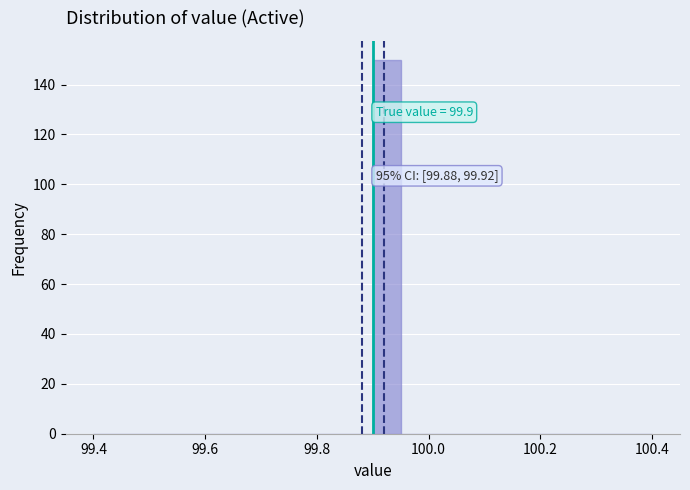

Around what value on the x-axis is the tallest bar? Give the approximate position of its centre, as read against the axis.

99.92